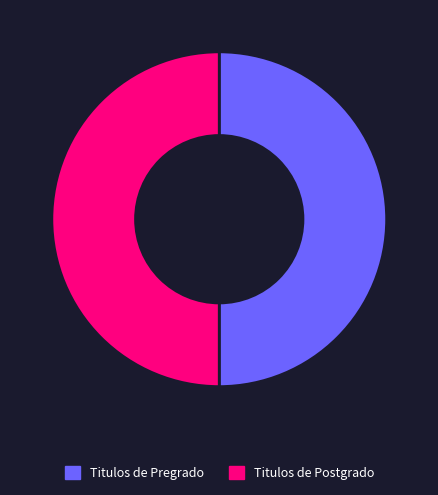

What is the ratio of the value at Titulos de Pregrado to the value at Titulos de Postgrado?

1.0